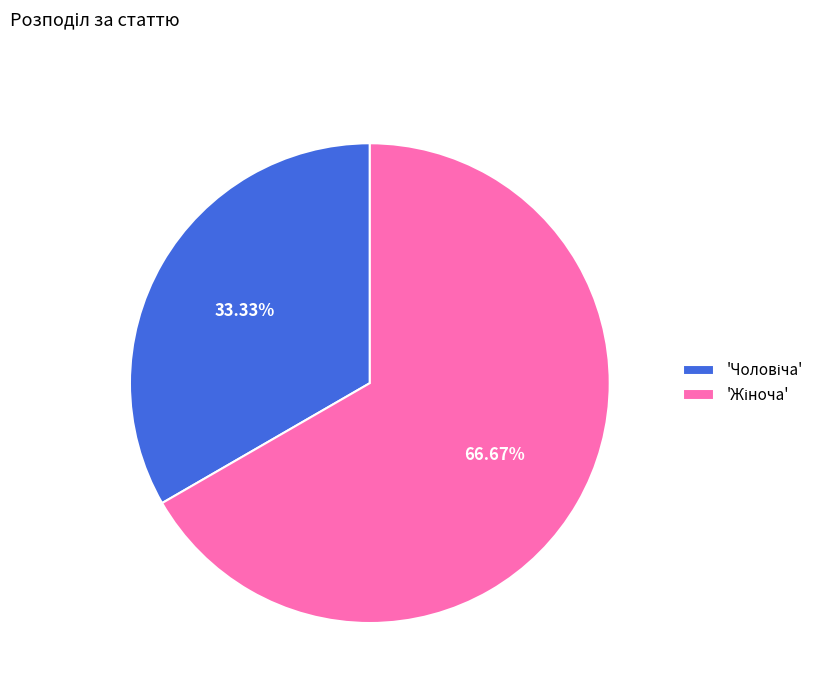

To the nearest percent, what is the average slice percentage?

50%